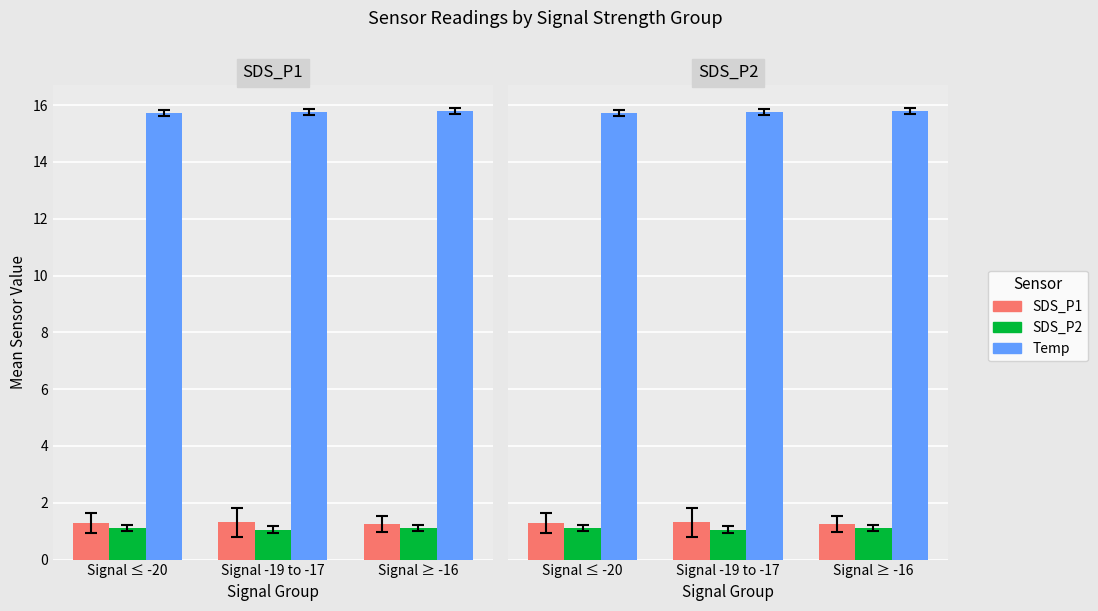

Is the value of SDS_P1 at Signal ≥ -16 greater than the value of Temp at Signal ≤ -20?

No